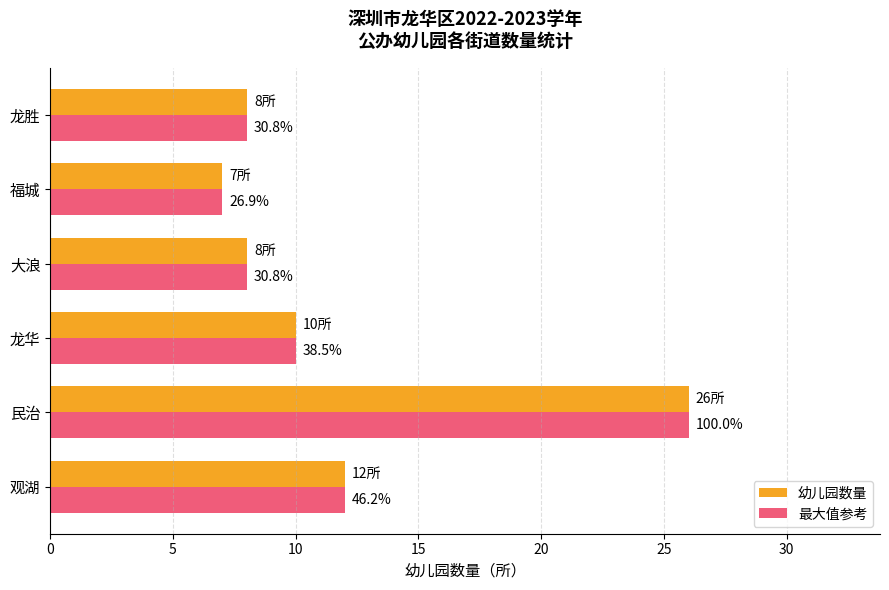

What are all the series names shown in the legend?

幼儿园数量, 最大值参考